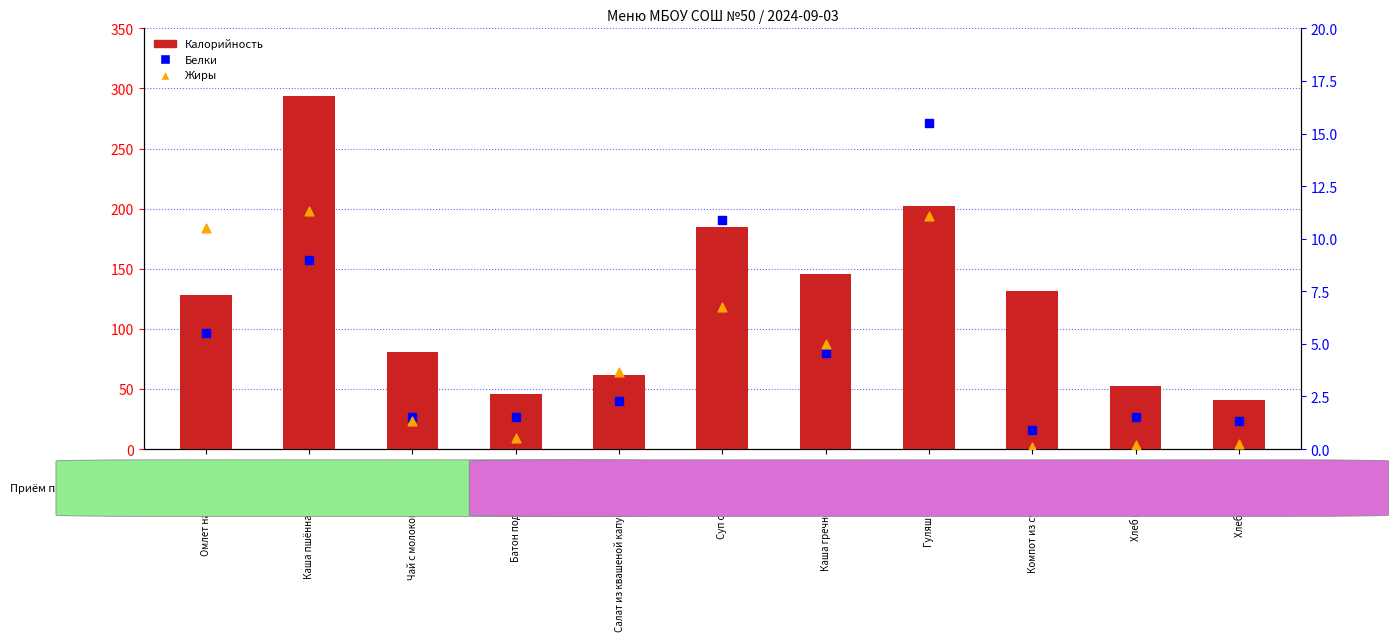

Which series has the widest spread of Y values?

Калорийность